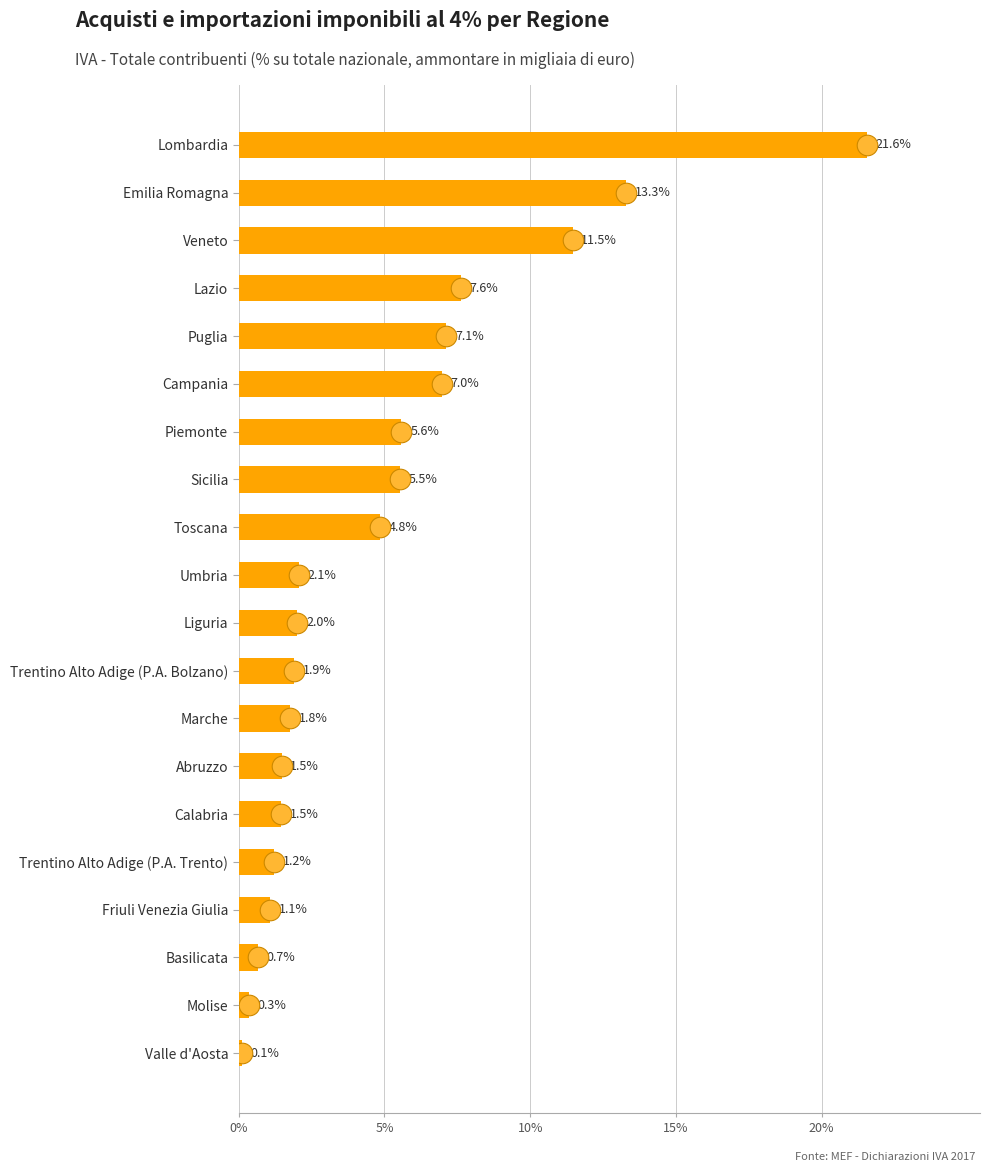

What is the ratio of the value at Calabria to the value at Friuli Venezia Giulia?

1.4